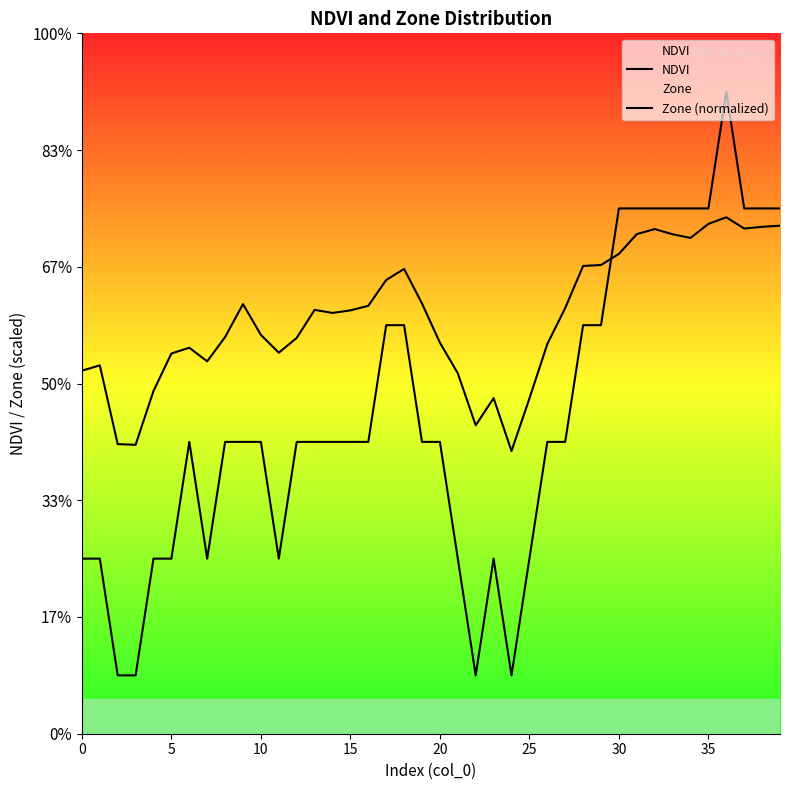

At which category is the sum across all series the highest?

36